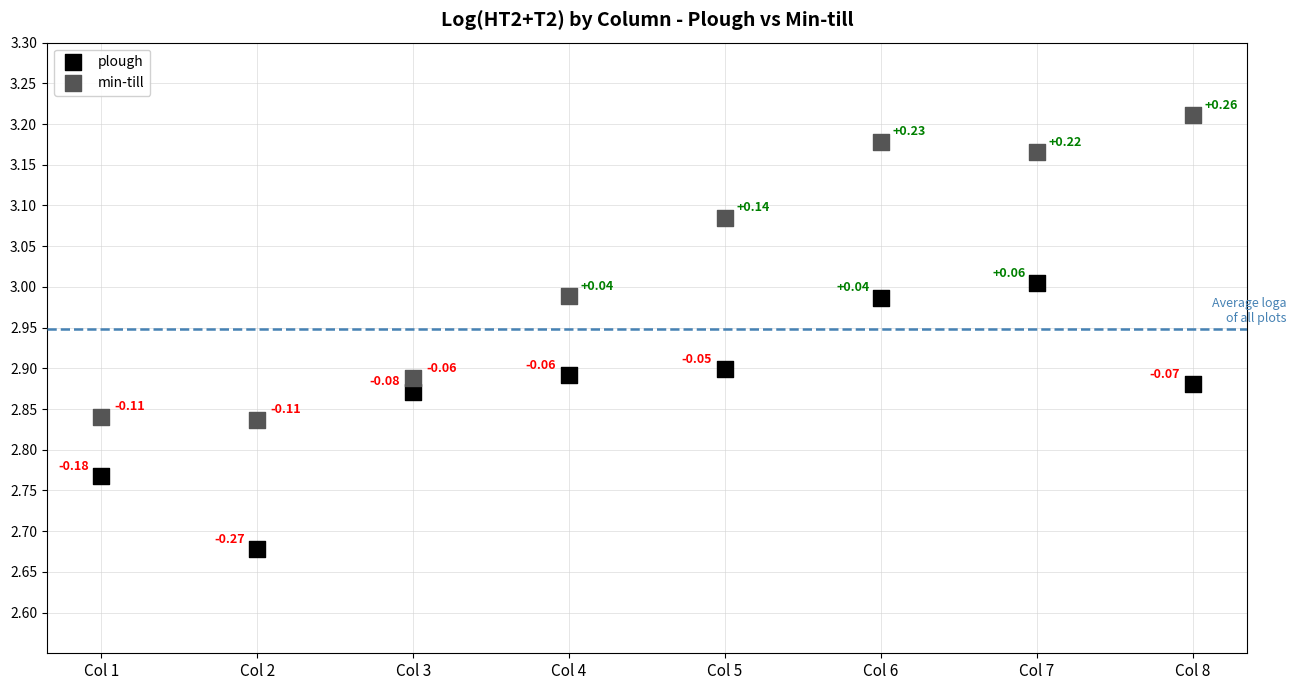

Across all data points, what is the range of Y values (max minus min)?

0.5